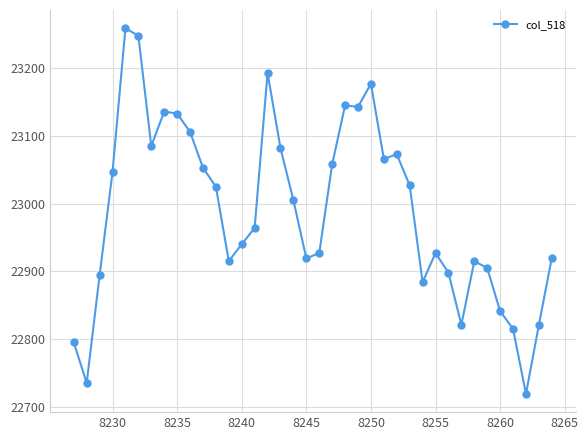

What is the sum of all values?

873616